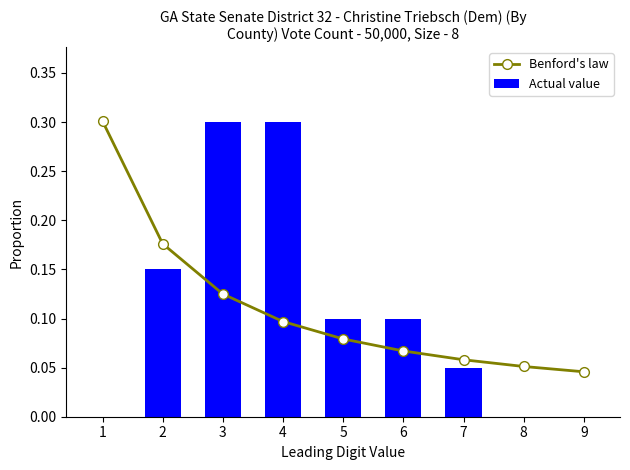

What is the sum of all Benford's law values?

1.0